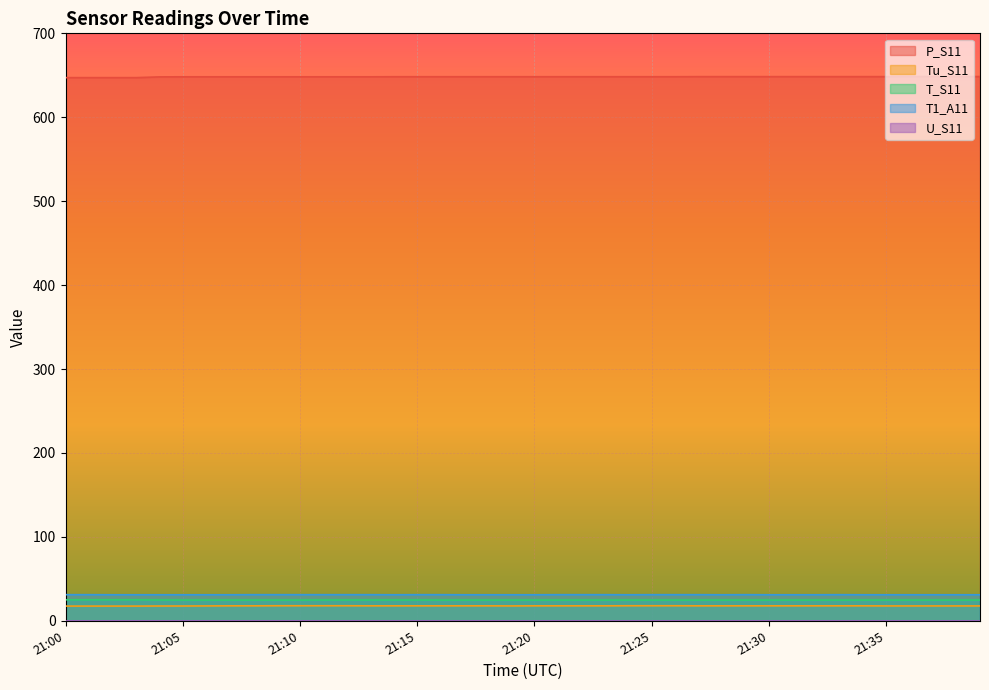

The value of Tu_S11 at 21:35 is 17.7. True or false?

True